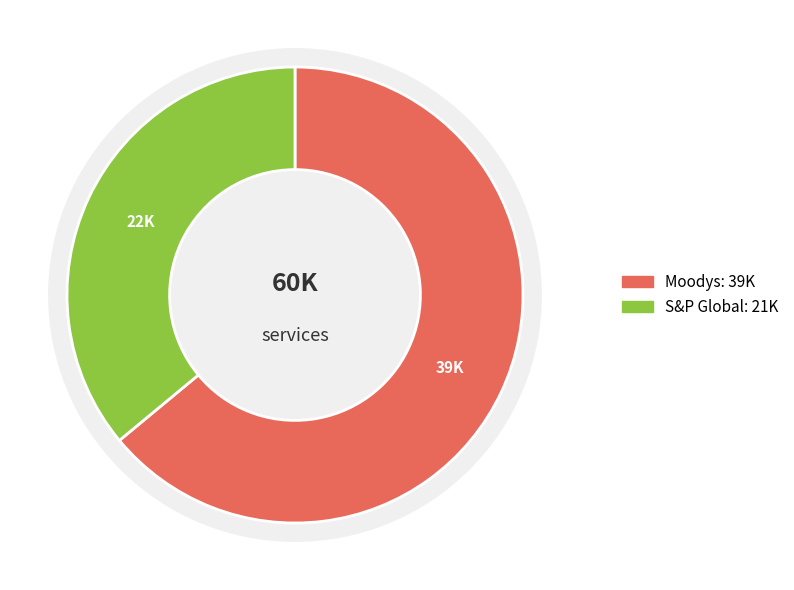

Count the number of slices in the pie.

2